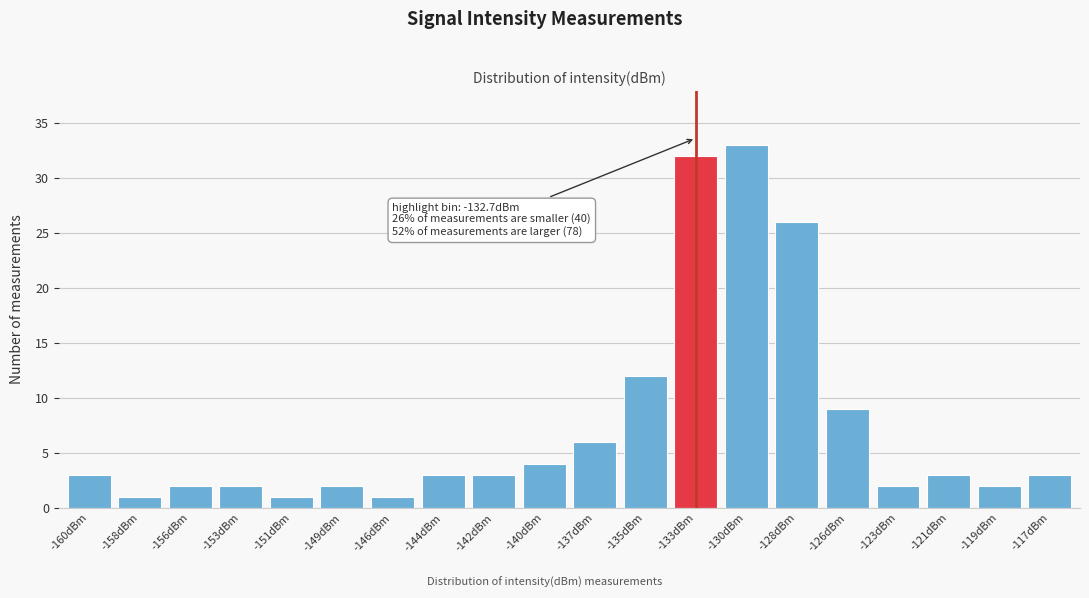

Reading left to right, transcribe all the data shown in this chart.

-160dBm=3	-158dBm=1	-156dBm=2	-153dBm=2	-151dBm=1	-149dBm=2	-146dBm=1	-144dBm=3	-142dBm=3	-140dBm=4	-137dBm=6	-135dBm=12	-133dBm=32	-130dBm=33	-128dBm=26	-126dBm=9	-123dBm=2	-121dBm=3	-119dBm=2	-117dBm=3